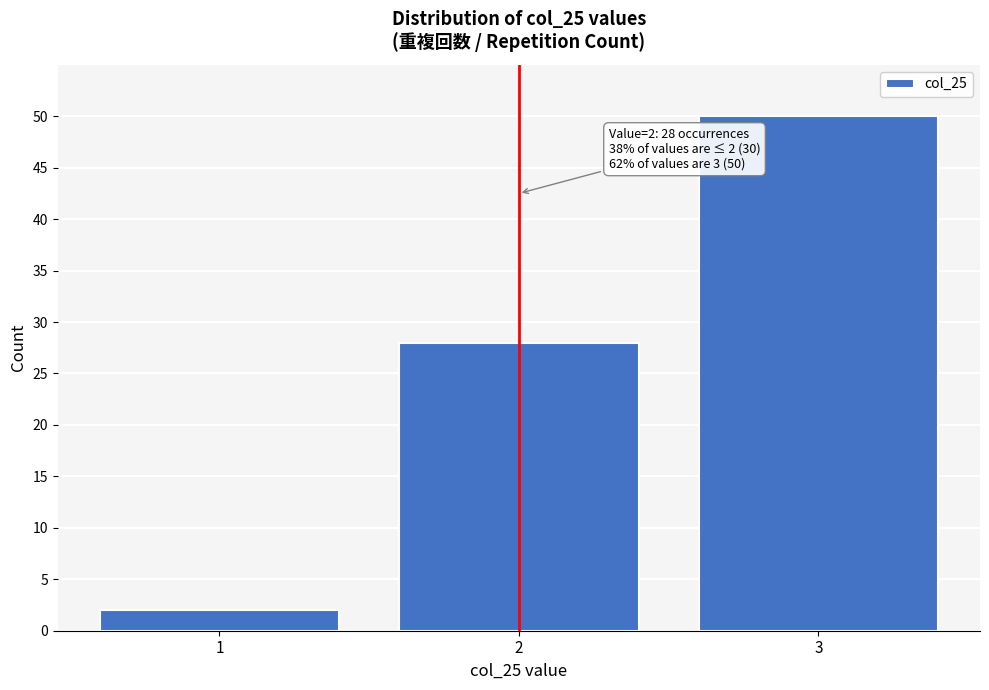

Reading left to right, list all the values displayed in this chart.

2	28	50